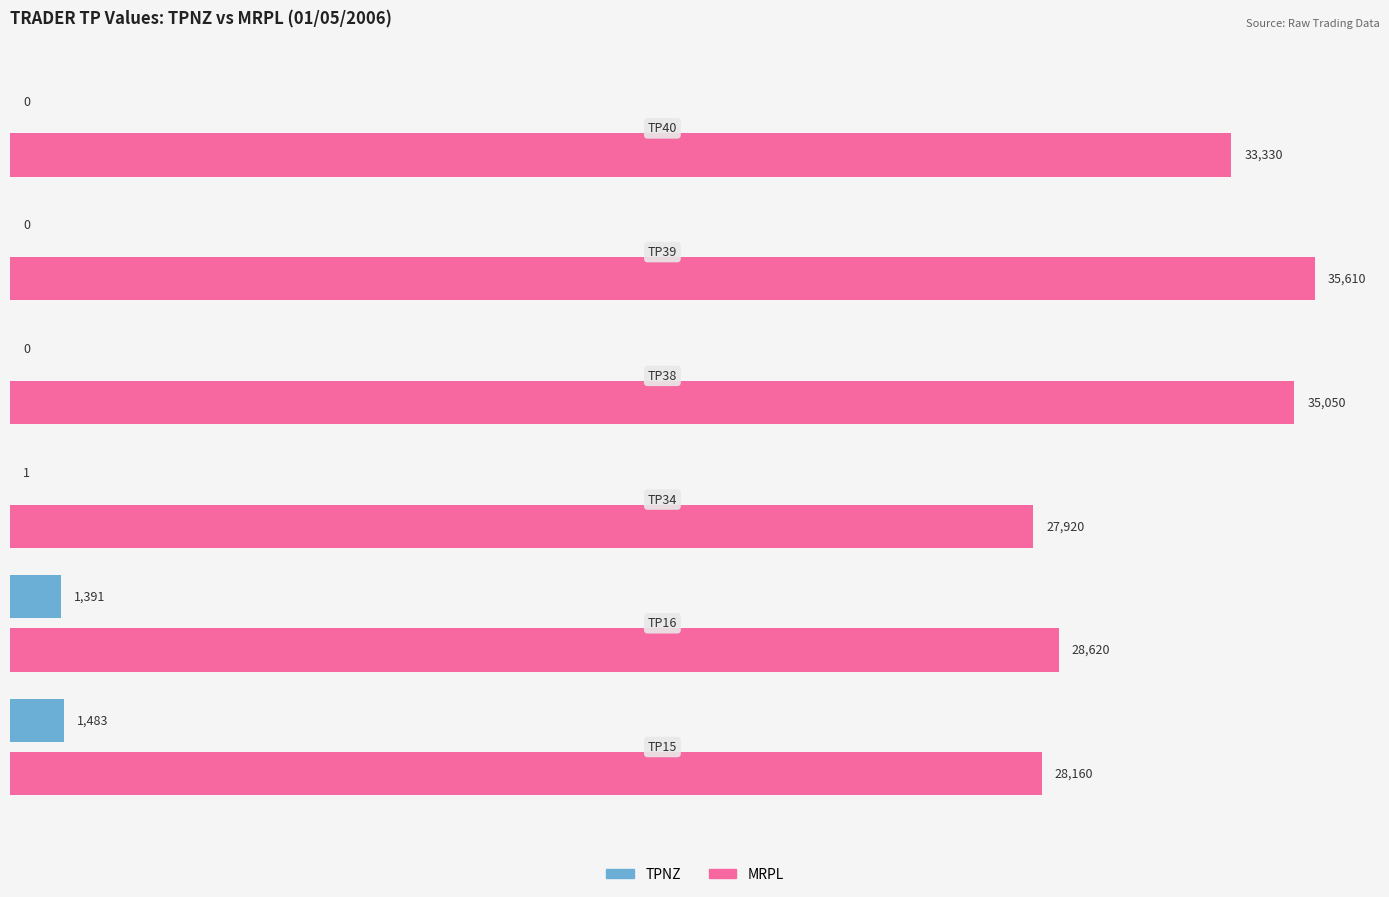

What is the sum of all MRPL values?

188690